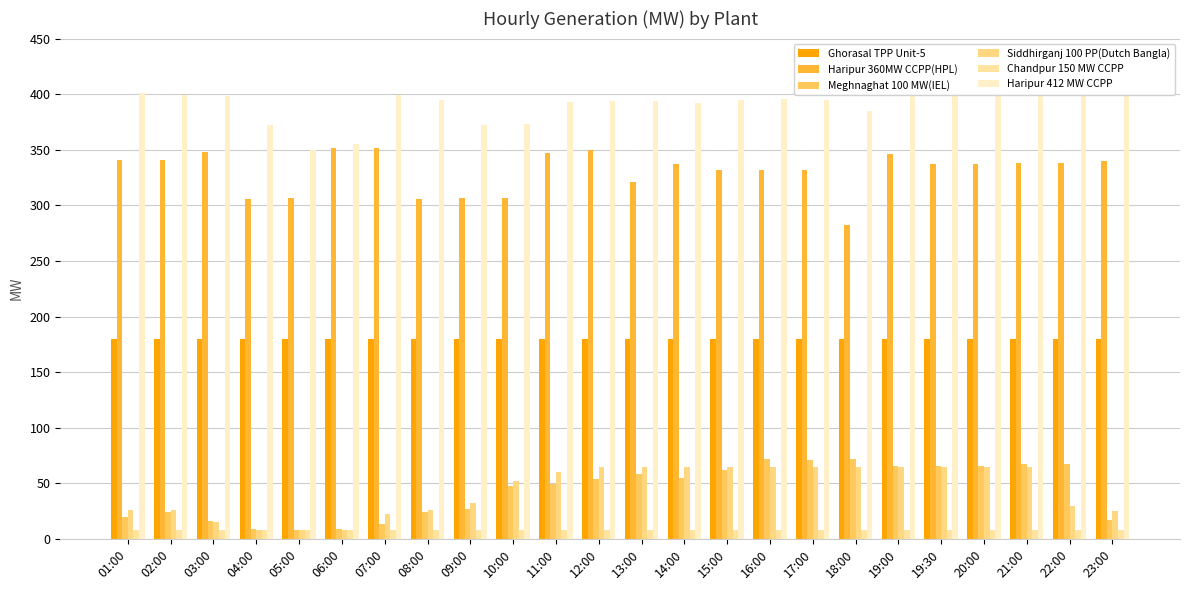

What is the label of the 8th bar from the right?

17:00